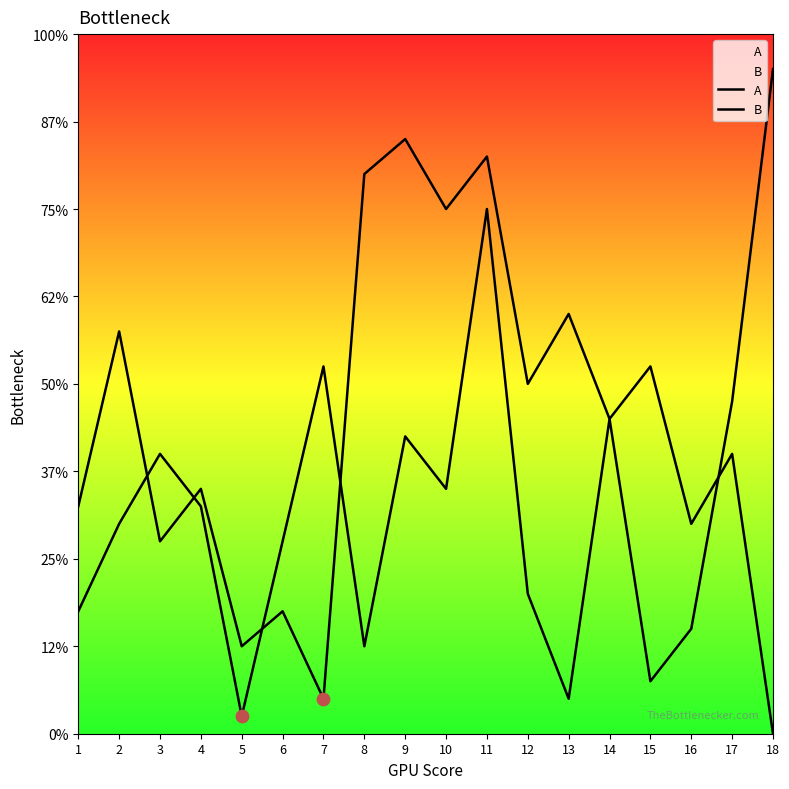

What are all the series names shown in the legend?

A, B